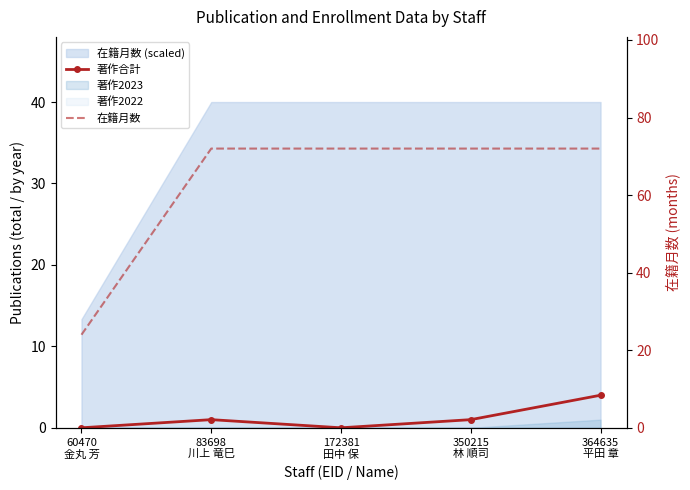

Is the value of 著作合計 at 60470
金丸 芳 greater than the value of 在籍月数 at 172381
田中 保?

No